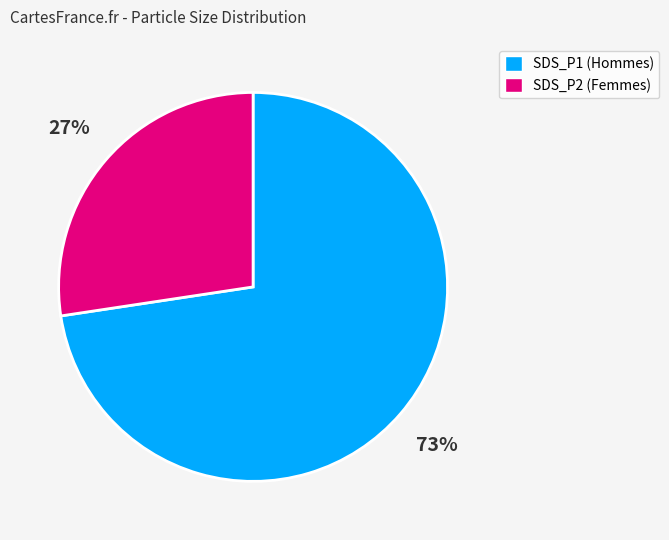

The SDS_P2 slice represents 36% of the pie. True or false?

False